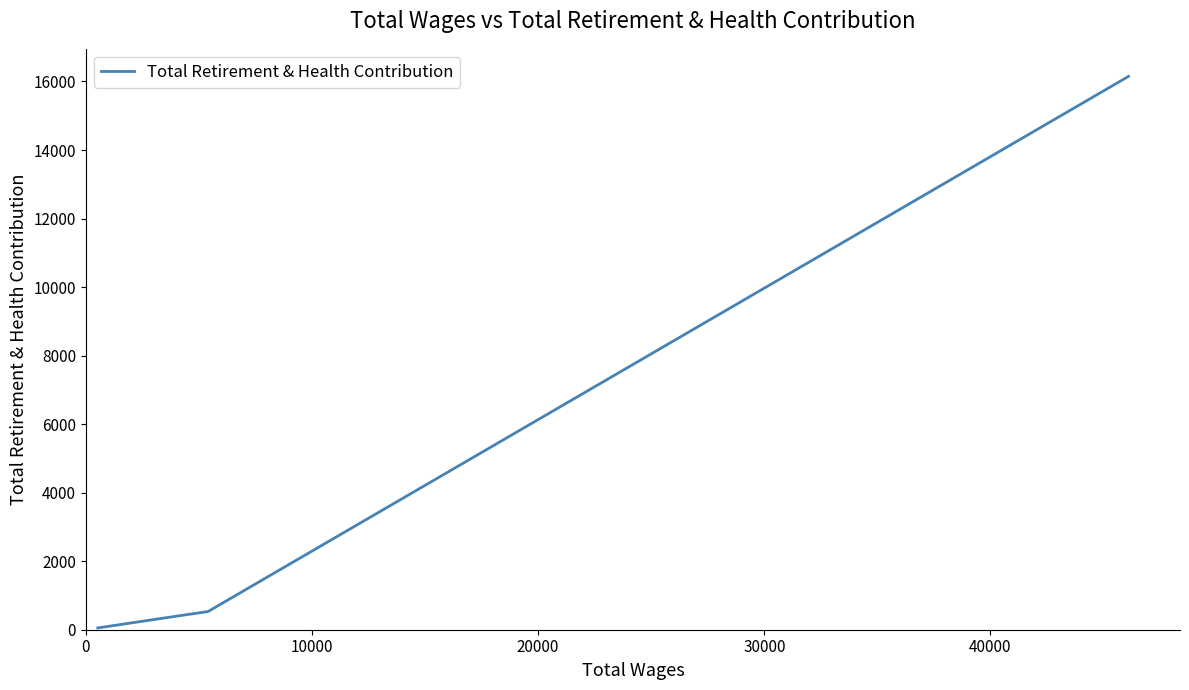

What is the sum of all values?

17382